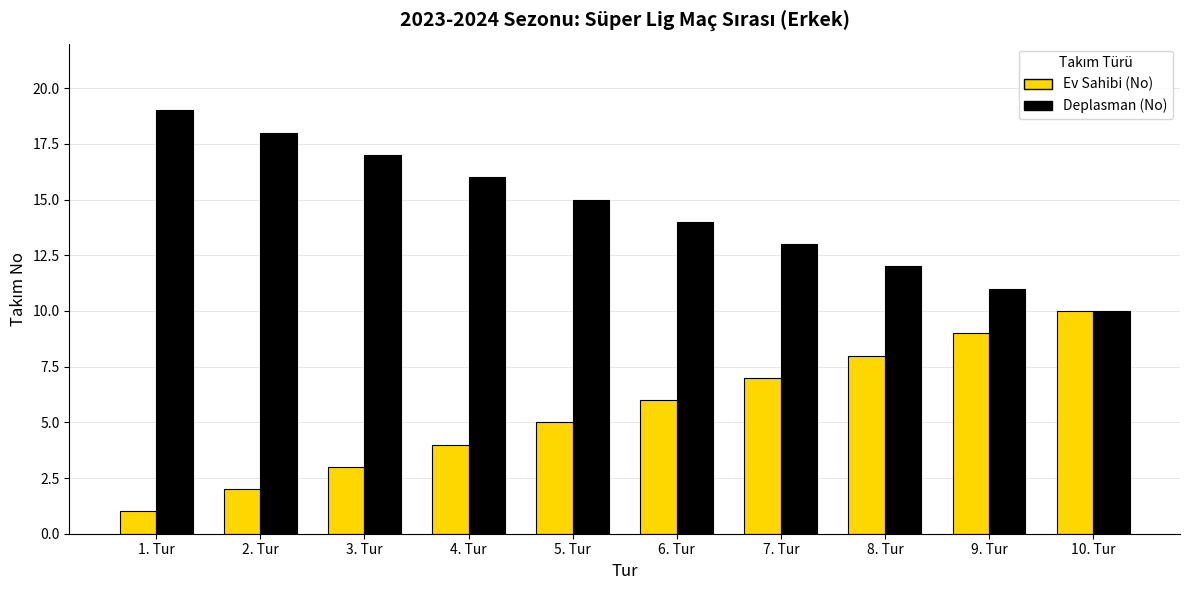

Is it true that Deplasman (No) equals 12 at 8. Tur?

True